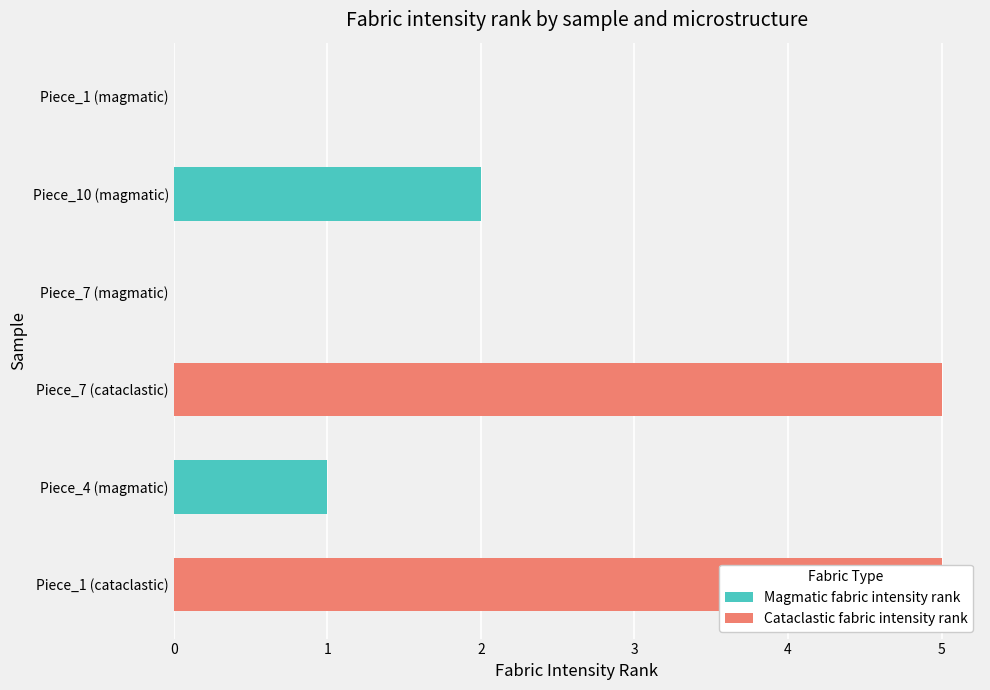

Between Piece_7 (cataclastic) and Piece_1 (cataclastic), which is larger?

Piece_7 (cataclastic)